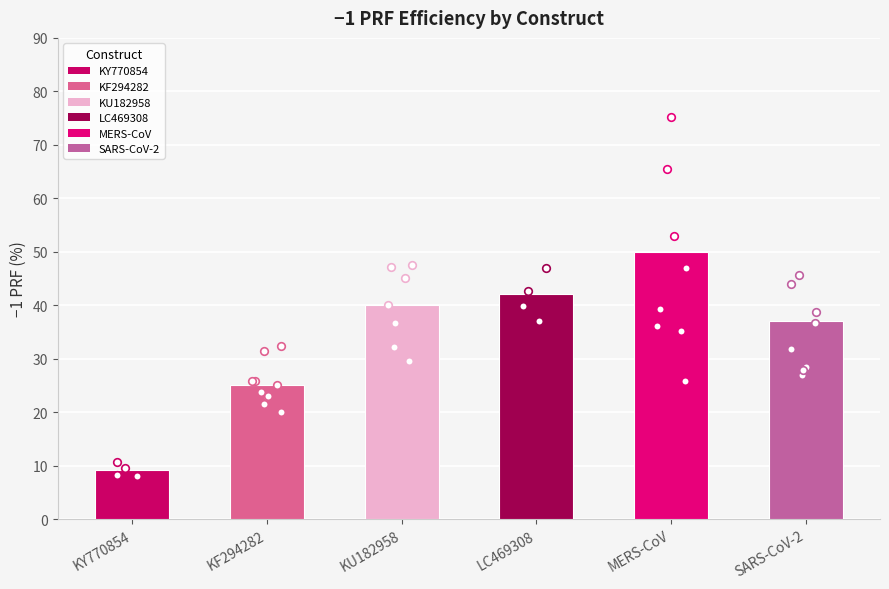

What is the ratio of the value at SARS-CoV-2 to the value at KU182958?

0.9